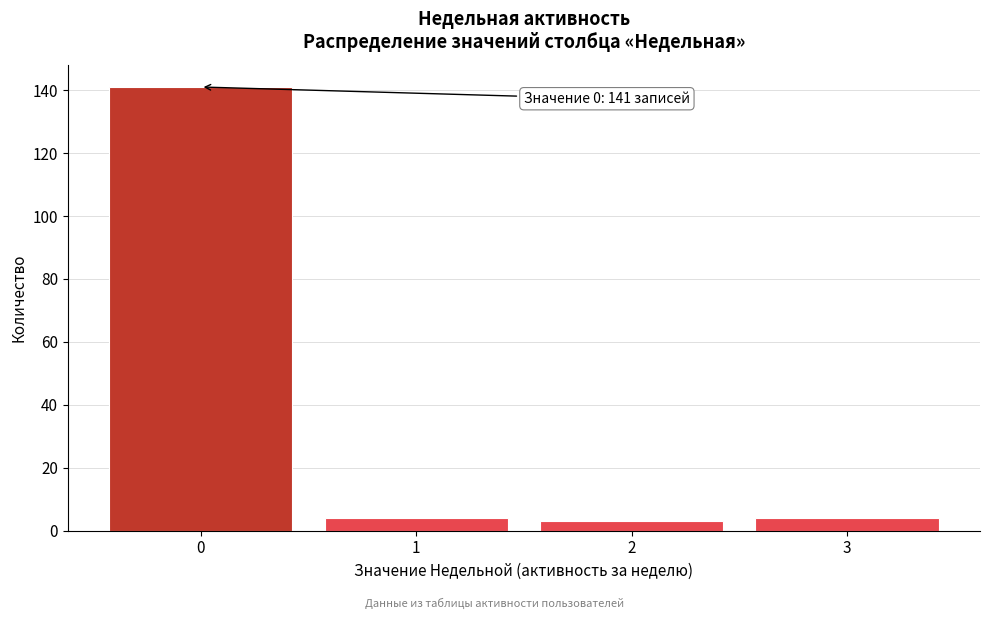

Reading right to left, extract all data points from this chart.

4	3	4	141